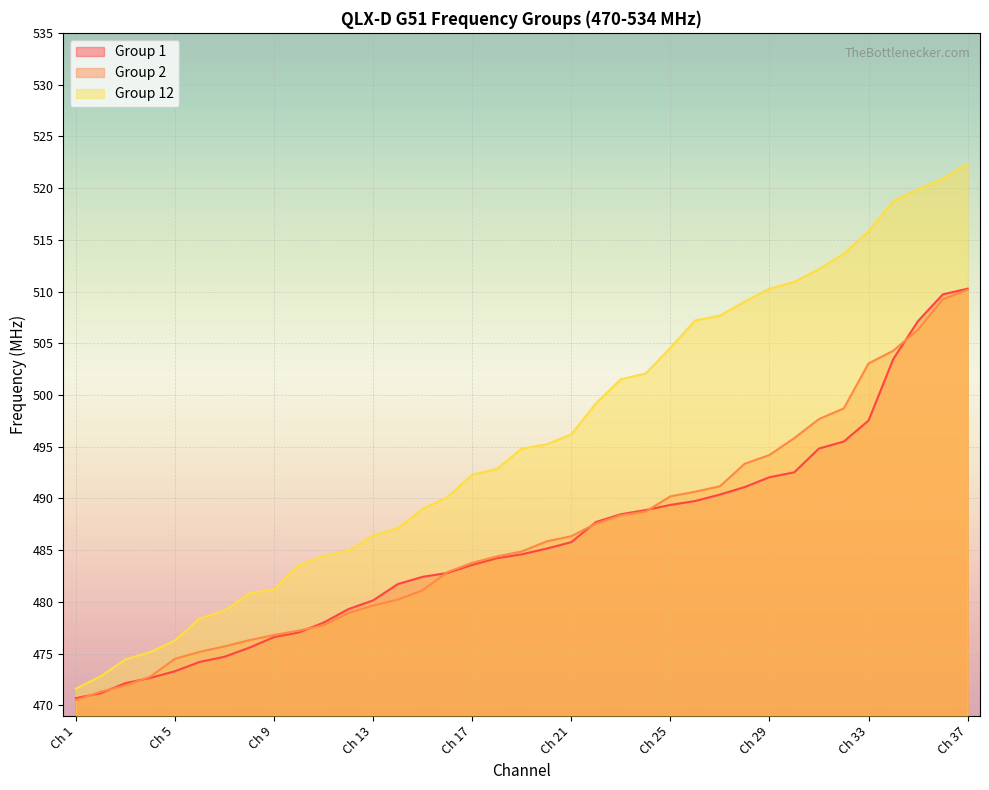

What is the difference between the Group 2 values at Ch 31 and Ch 5?

23.2